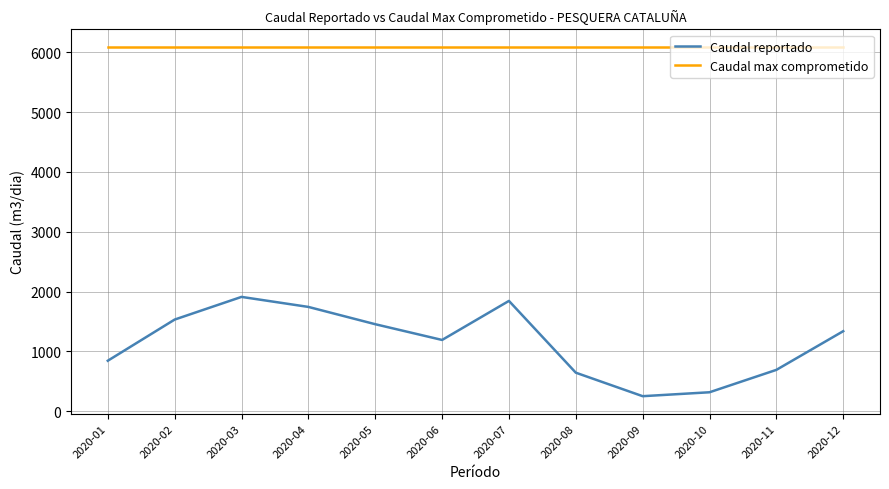

Reading left to right, list all the values displayed in this chart.

Caudal reportado: 2020-01=845.8	2020-02=1533.3	2020-03=1912.0	2020-04=1744.6	2020-05=1455.8	2020-06=1192.7	2020-07=1845.0	2020-08=646.0	2020-09=253.4	2020-10=319.0	2020-11=693.0	2020-12=1339.2
Caudal max comprometido: 2020-01=6090.0	2020-02=6090.0	2020-03=6090.0	2020-04=6090.0	2020-05=6090.0	2020-06=6090.0	2020-07=6090.0	2020-08=6090.0	2020-09=6090.0	2020-10=6090.0	2020-11=6090.0	2020-12=6090.0